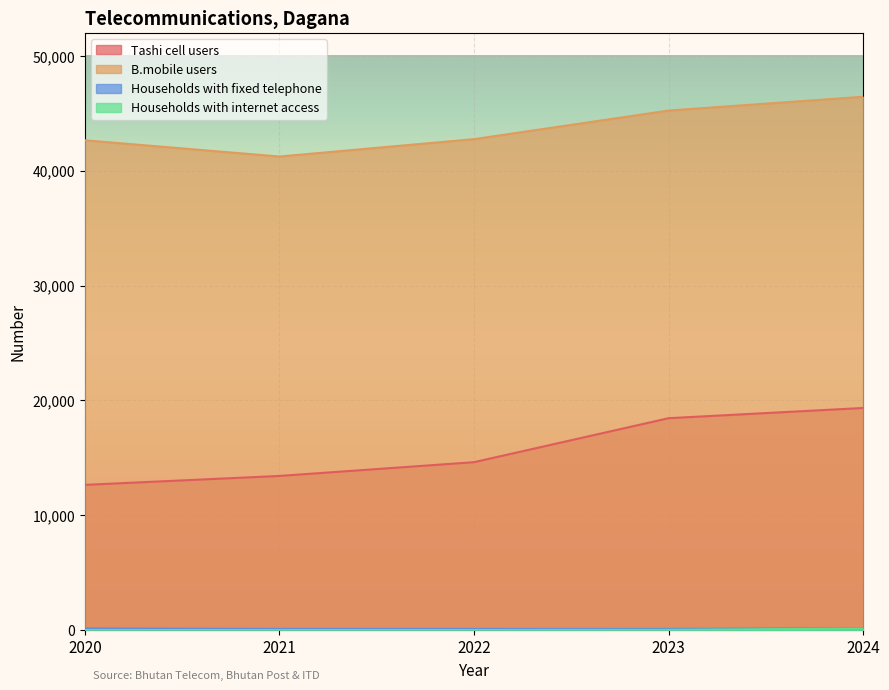

True or false: Tashi cell users has more than 2 points higher than both neighbors.

False